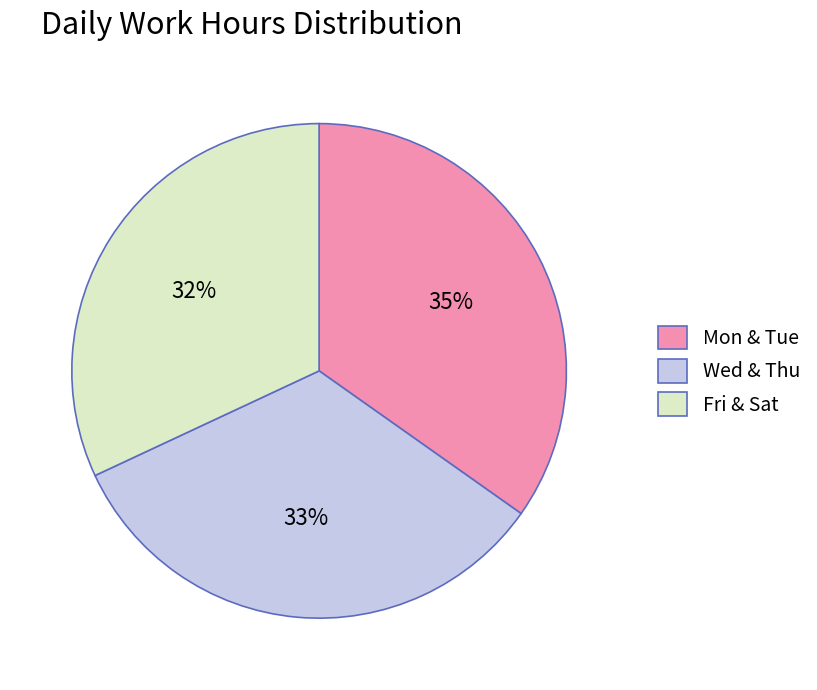

Which category has the biggest portion of the pie?

Mon & Tue